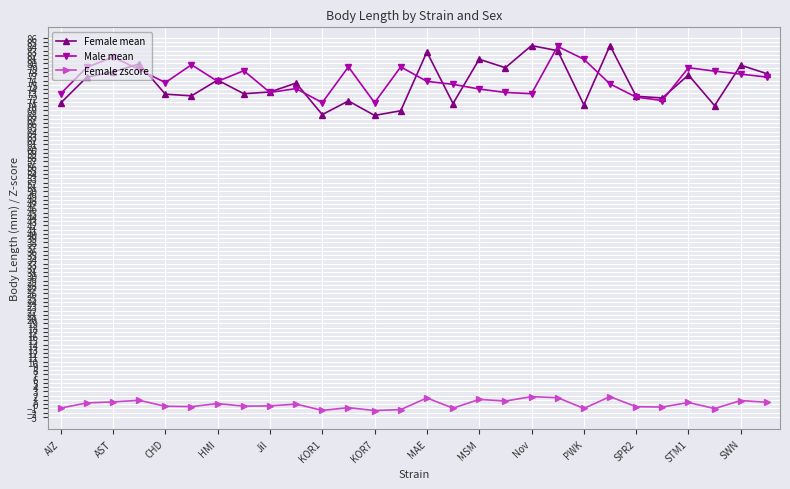

Which series has the largest range (max minus min)?

Female mean